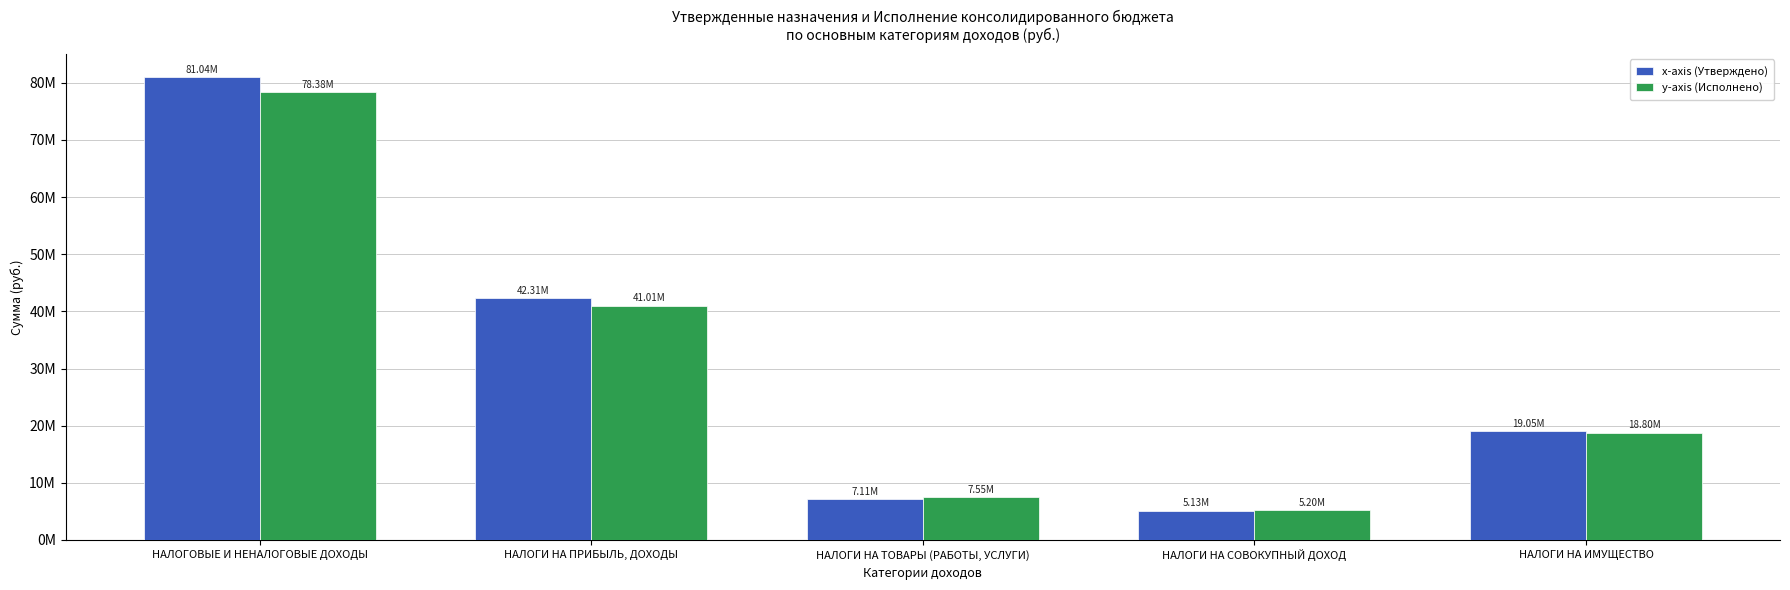

Between НАЛОГИ НА ПРИБЫЛЬ, ДОХОДЫ and НАЛОГИ НА СОВОКУПНЫЙ ДОХОД, which series saw the biggest shift?

x-axis (Утверждено)